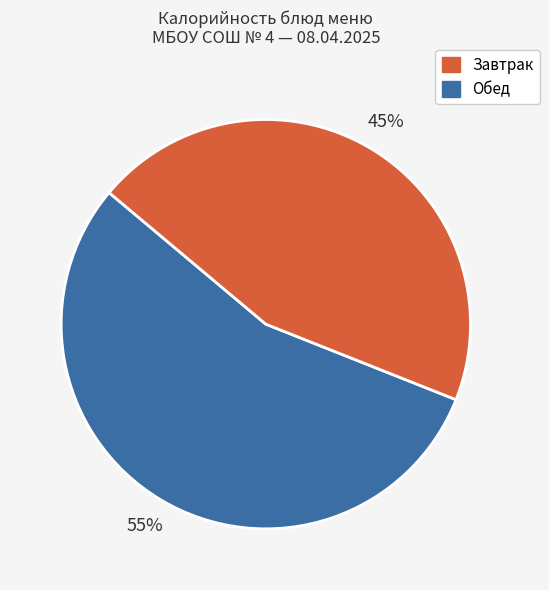

To the nearest percent, what is the difference between the largest and smallest slice percentages?

10%